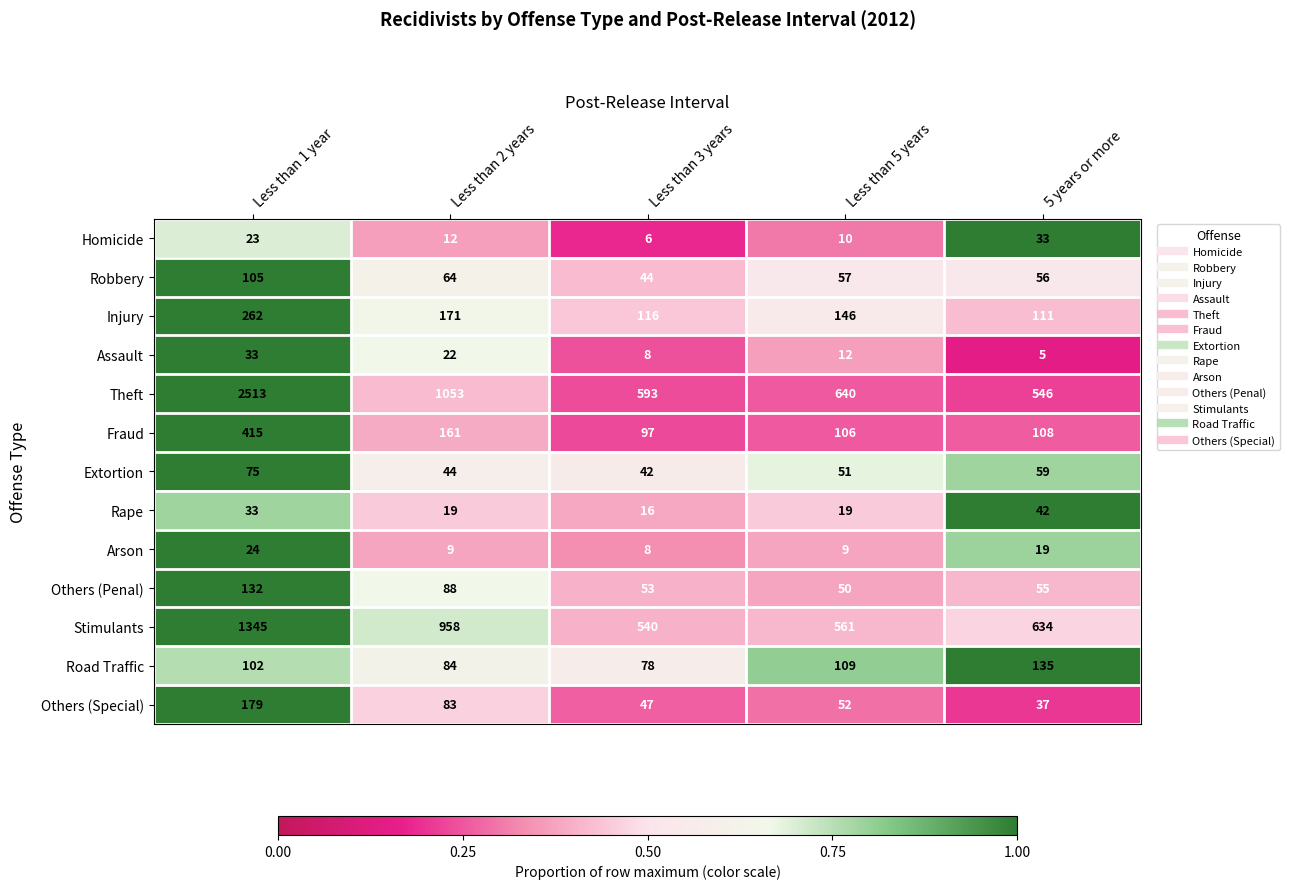

Where is Stimulants nearest to the value 942?

Less than 2 years